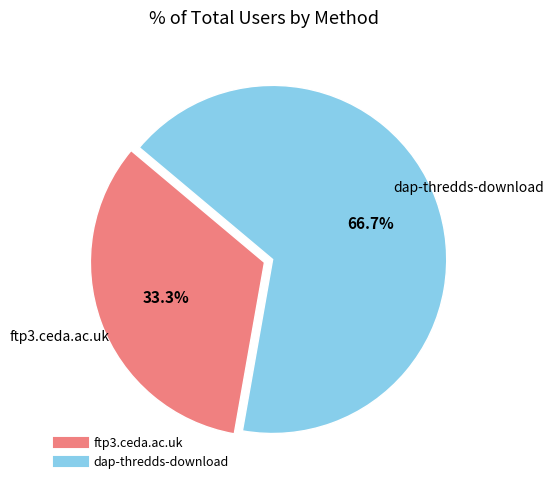

What is the ratio of the value at ftp3.ceda.ac.uk to the value at dap-thredds-download?

0.5